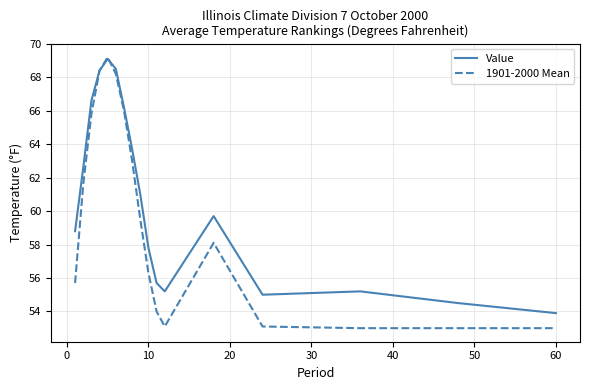

Which series has the largest total across all categories?

Value